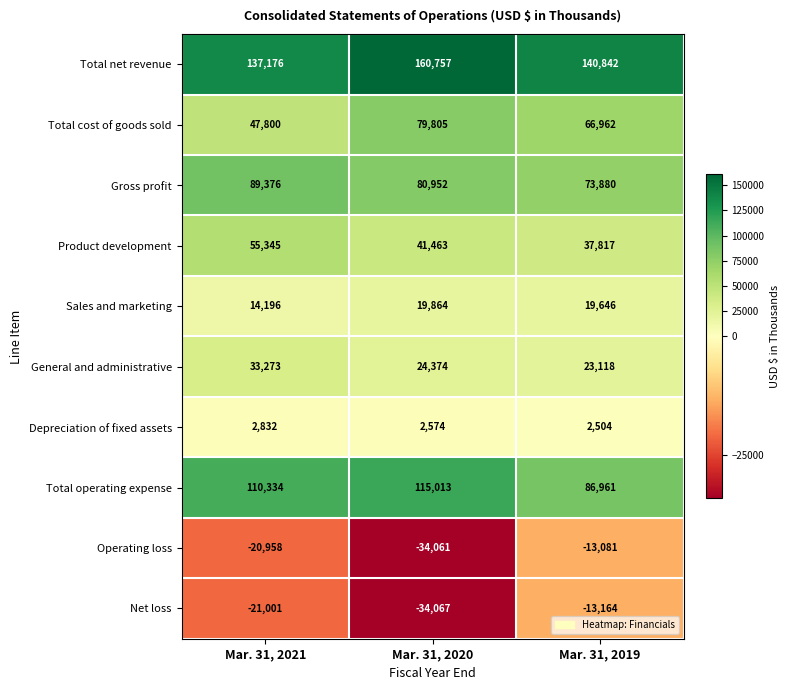

At Mar. 31, 2020, list the series in order from largest to smallest.

Total net revenue, Total operating expense, Gross profit, Total cost of goods sold, Product development, General and administrative, Sales and marketing, Depreciation of fixed assets, Operating loss, Net loss